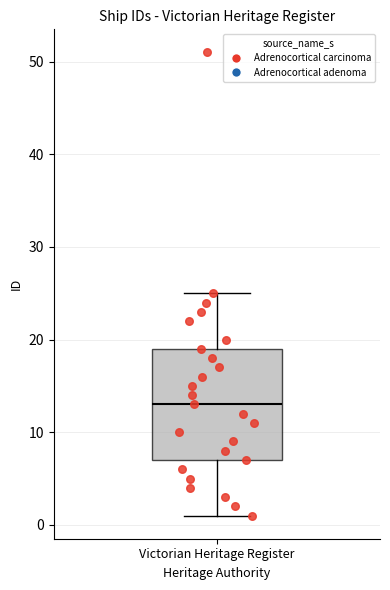

Transcribe this box plot: give where the median line is, the range the box spans, and where the two whiskers end, as read against the y-axis. The values are not printed on the chart, so give them approximately, as read against the axis.

median 13, box 7 to 19, whiskers 1 to 25